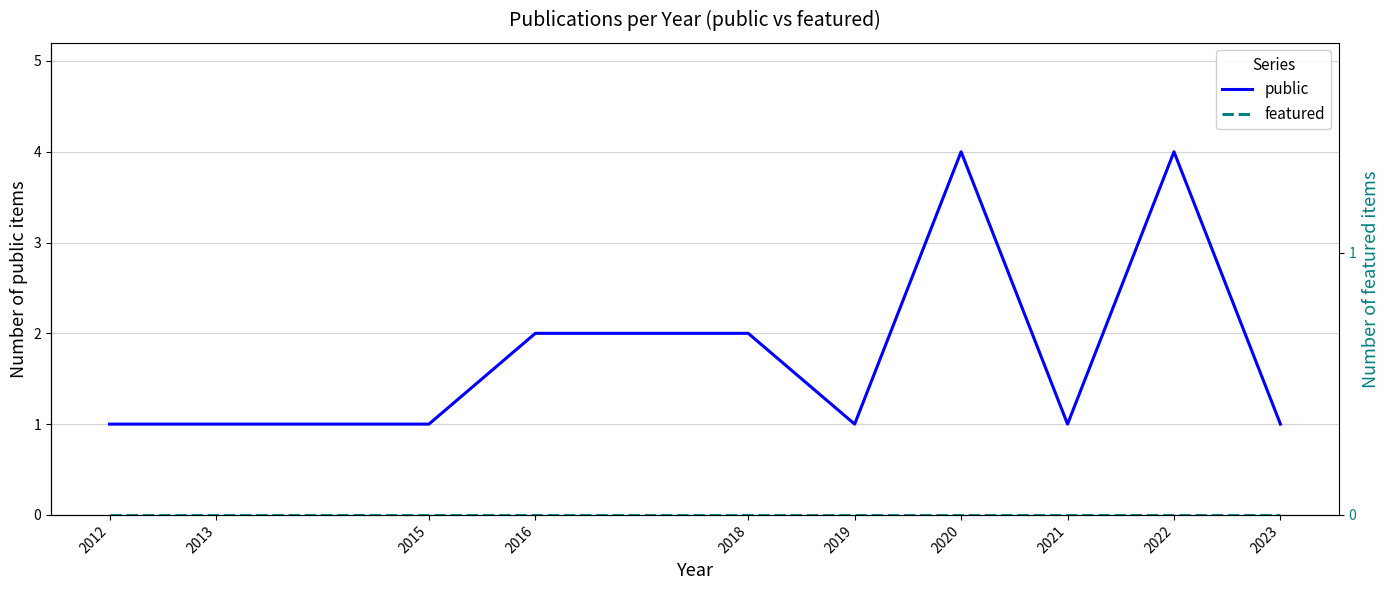

True or false: public and featured intersect in this chart.

False